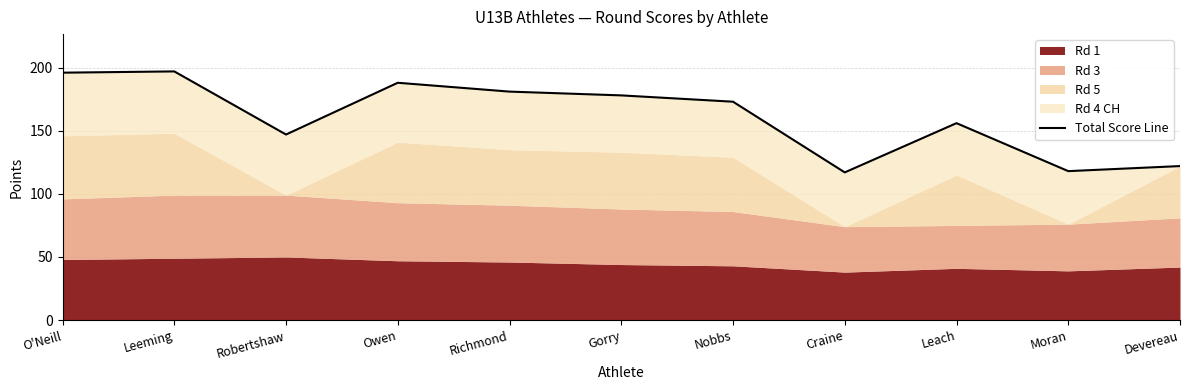

What is the difference between the values at Leeming and Richmond?

16